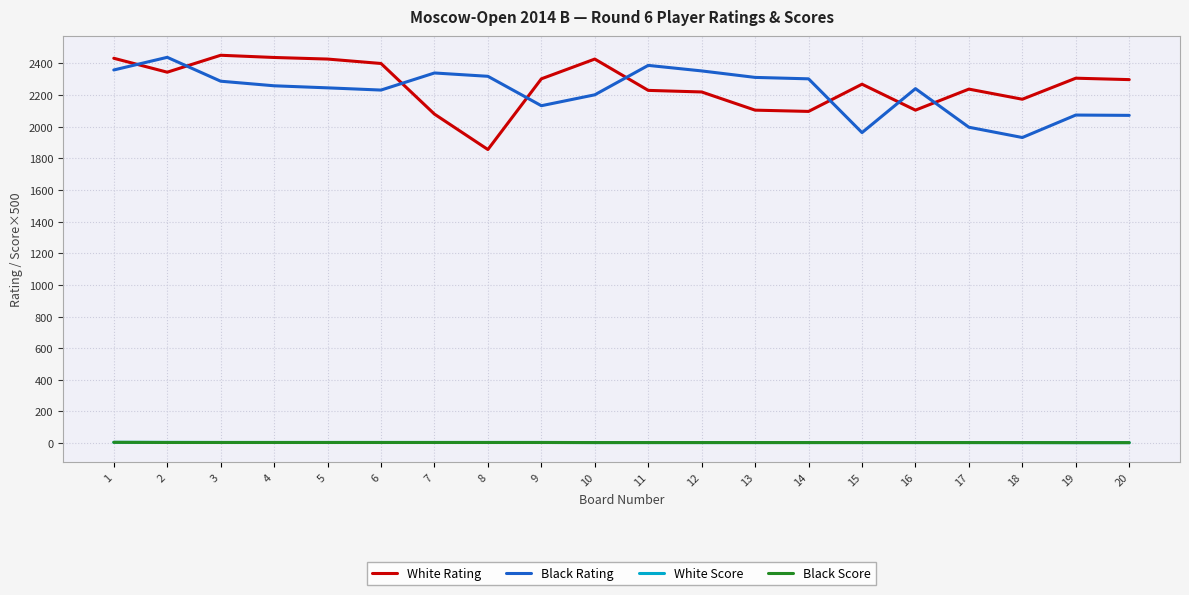

What is the maximum value for Black Rating?

2439.0